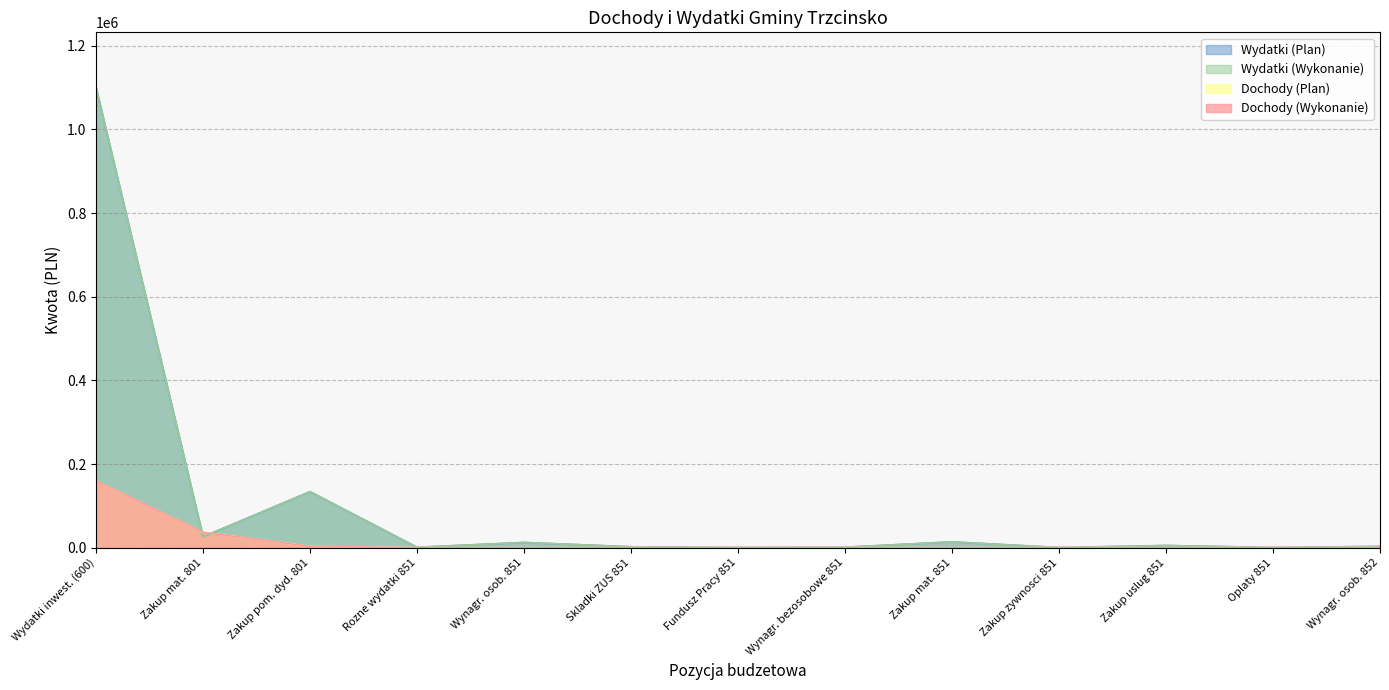

List the labels in order of Wydatki (Plan) value, smallest first.

Fundusz Pracy 851, Zakup zywnosci 851, Oplaty 851, Rozne wydatki 851, Wynagr. bezosobowe 851, Skladki ZUS 851, Wynagr. osob. 852, Zakup uslug 851, Wynagr. osob. 851, Zakup mat. 851, Zakup mat. 801, Zakup pom. dyd. 801, Wydatki inwest. (600)